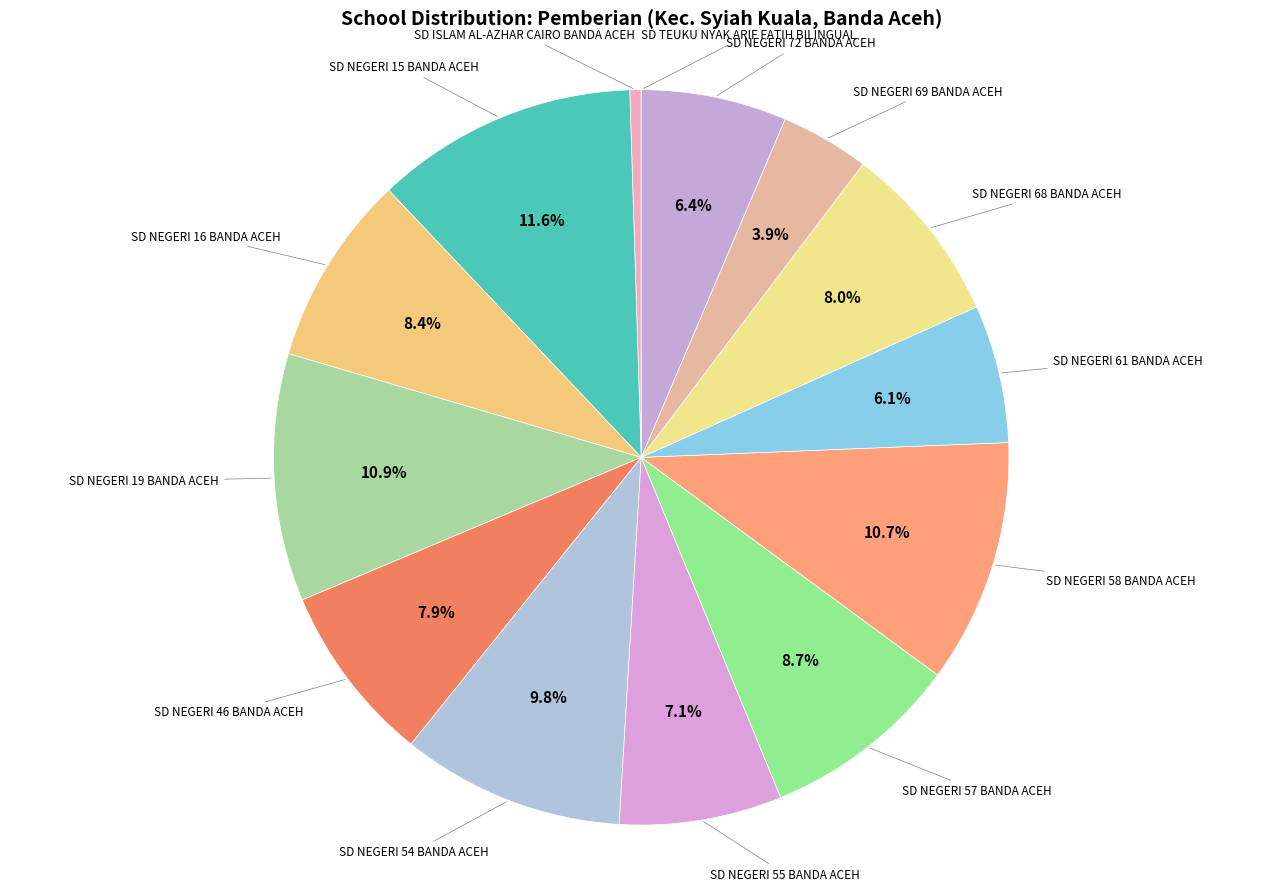

Between SD NEGERI 55 BANDA ACEH and SD NEGERI 46 BANDA ACEH, which is larger?

SD NEGERI 46 BANDA ACEH